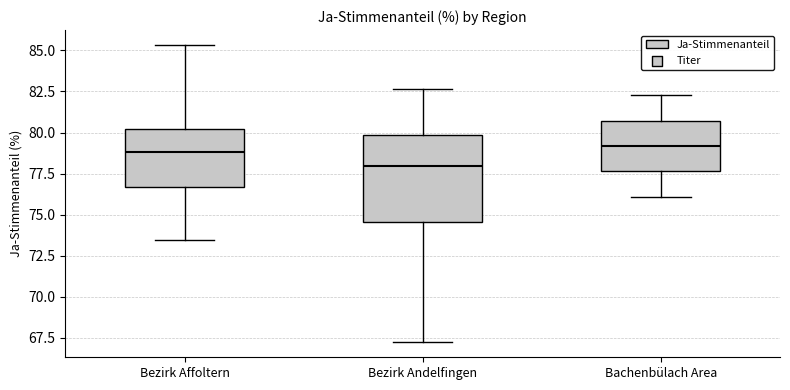

Comparing the boxes themselves (not the whiskers), which one is the tallest?

Bezirk Andelfingen